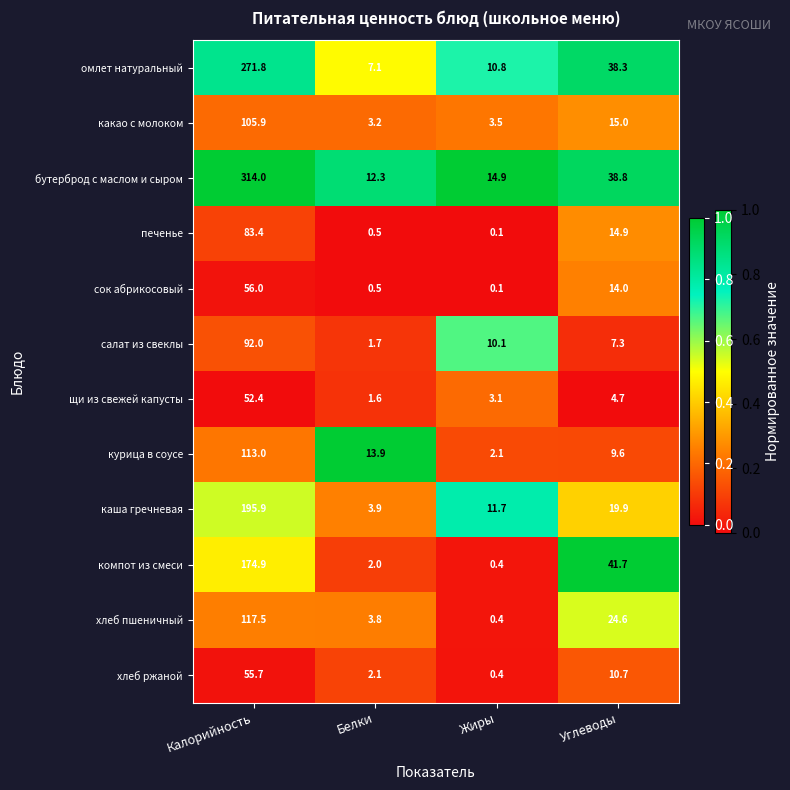

Which series has the widest spread of values?

бутерброд с маслом и сыром